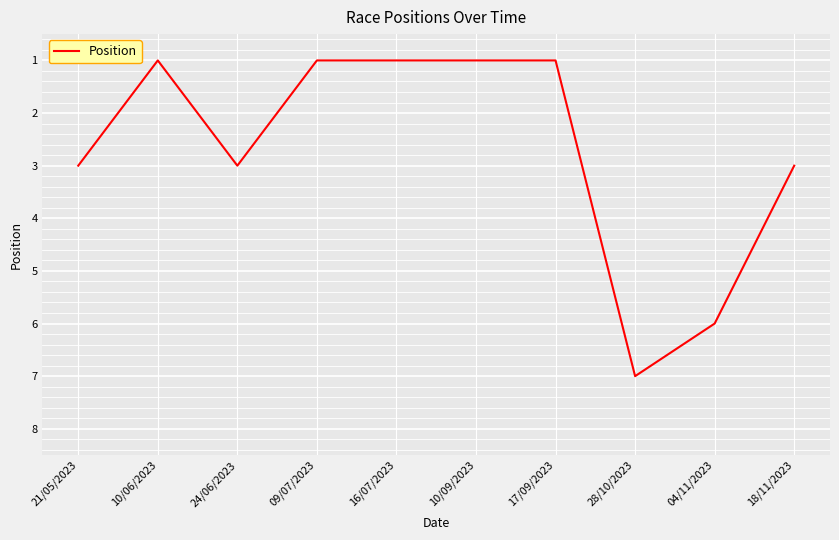

What position from the right is 04/11/2023?

2